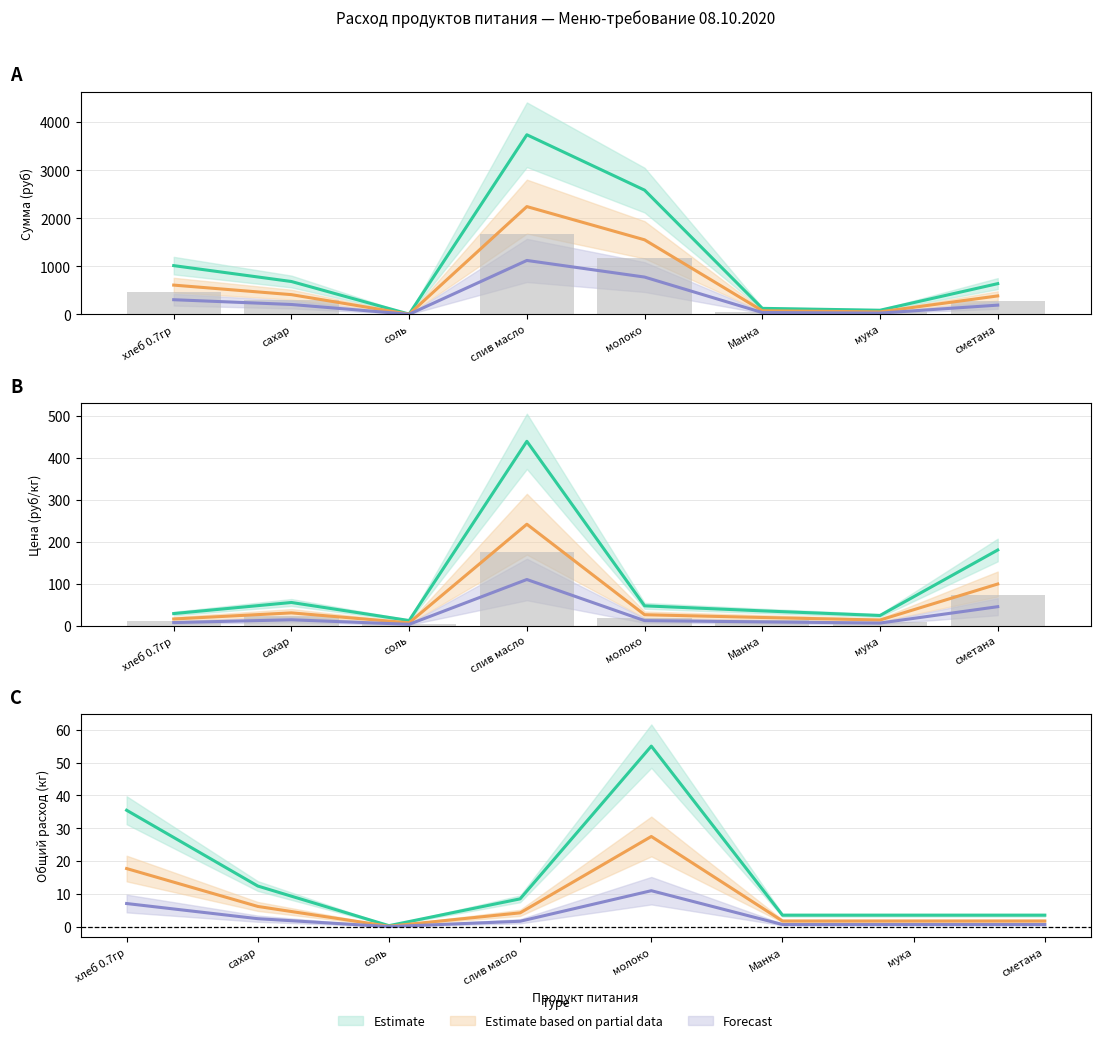

How many data points does each series have?

8